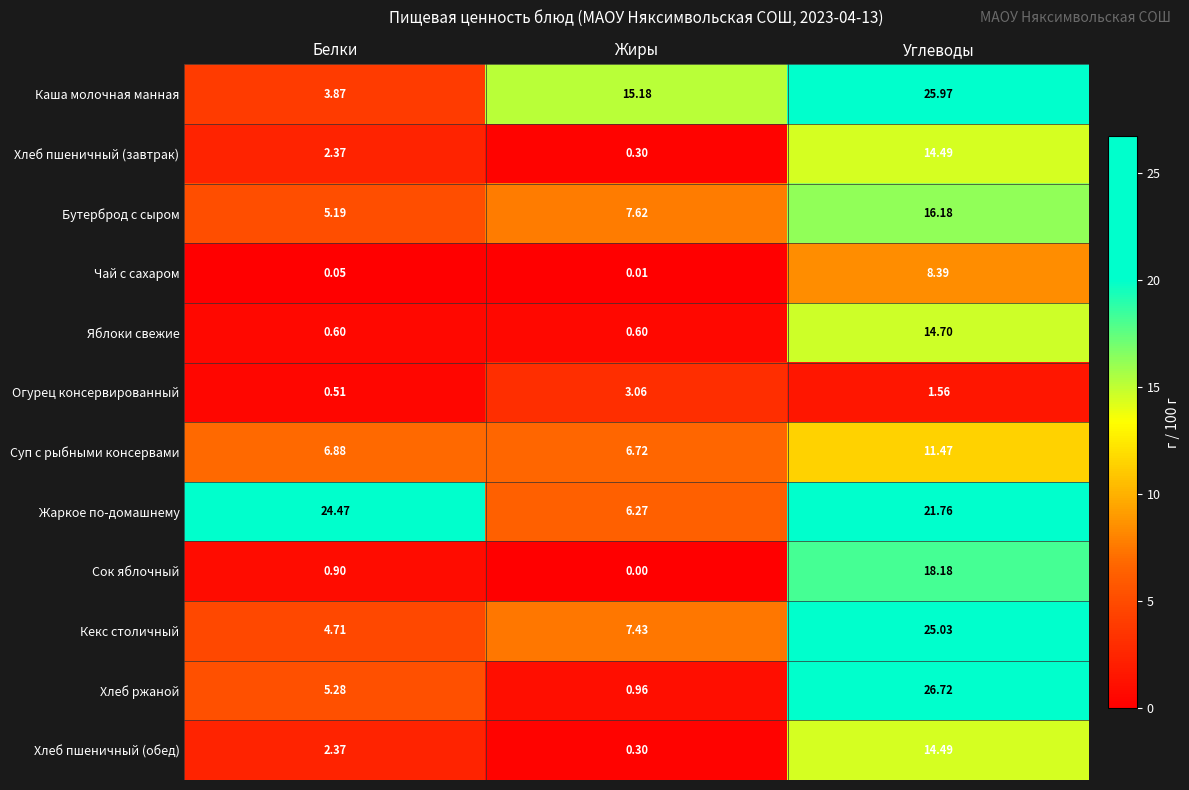

At which label does Огурец консервированный first exceed 1?

Жиры